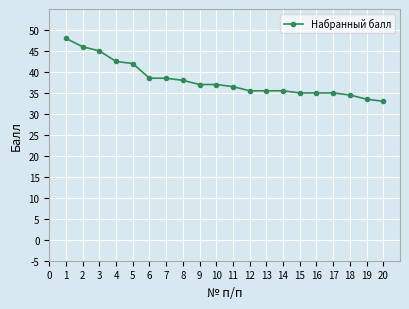

What is the difference between the maximum and minimum values?

15.0